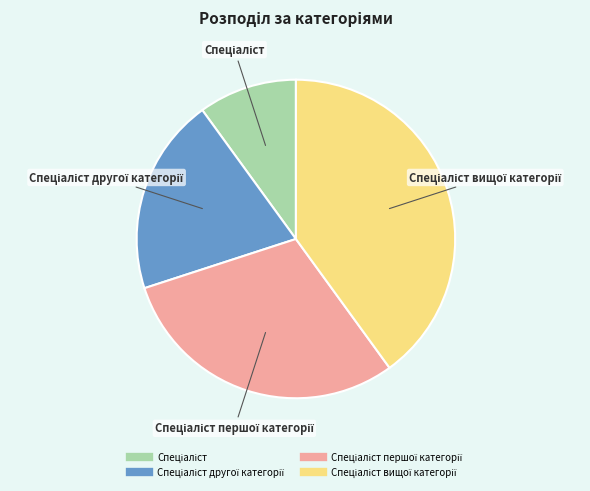

Does any single category account for the majority?

No